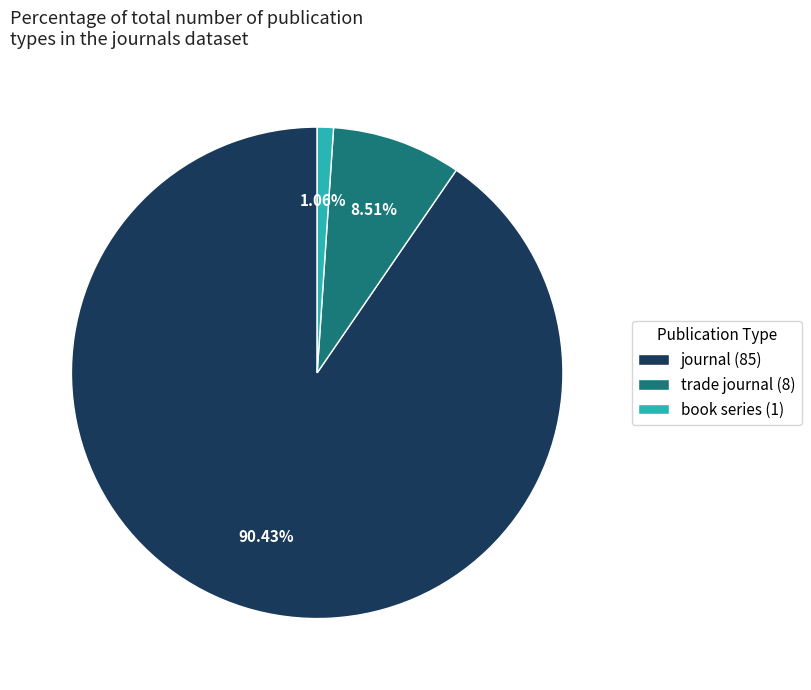

Do trade journal and book series together represent more than half of the pie?

No